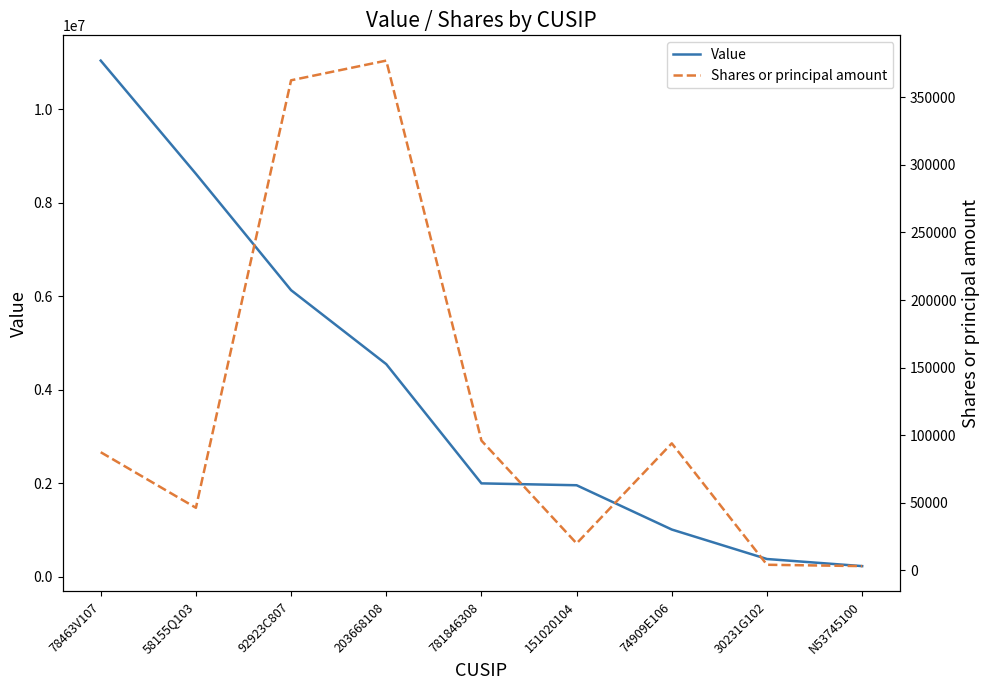

True or false: Shares or principal amount and Value cross at least once.

False